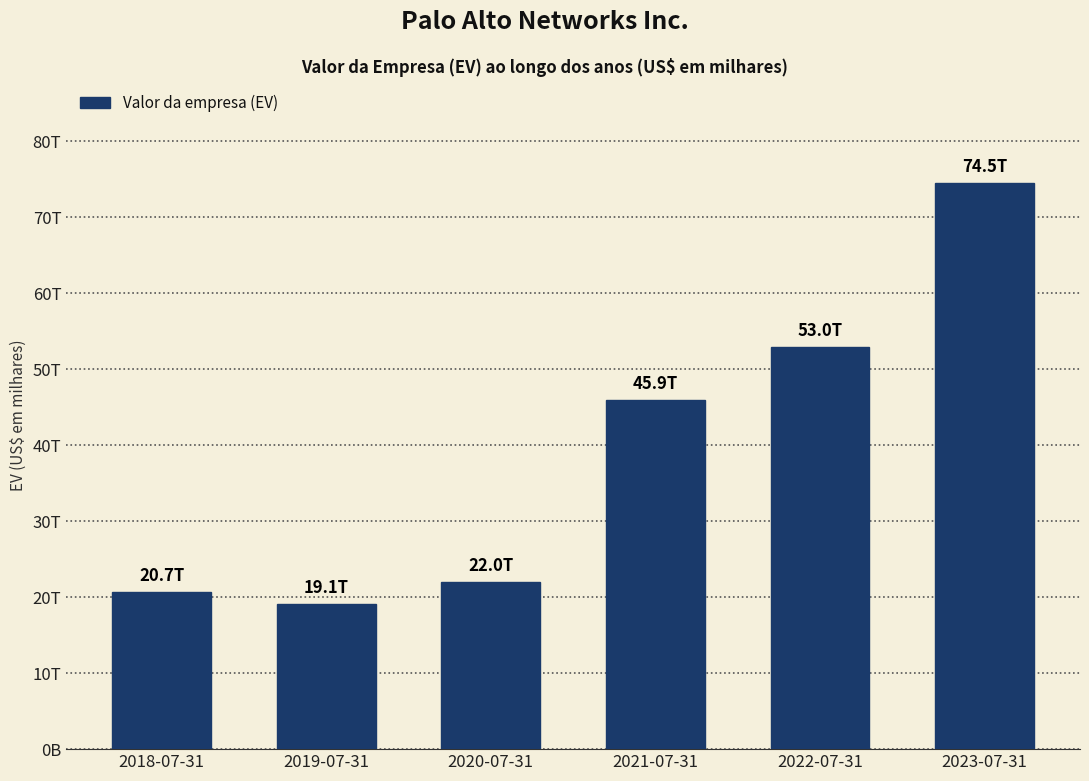

The chart shows a value of 52958262 at 2022-07-31. True or false?

True